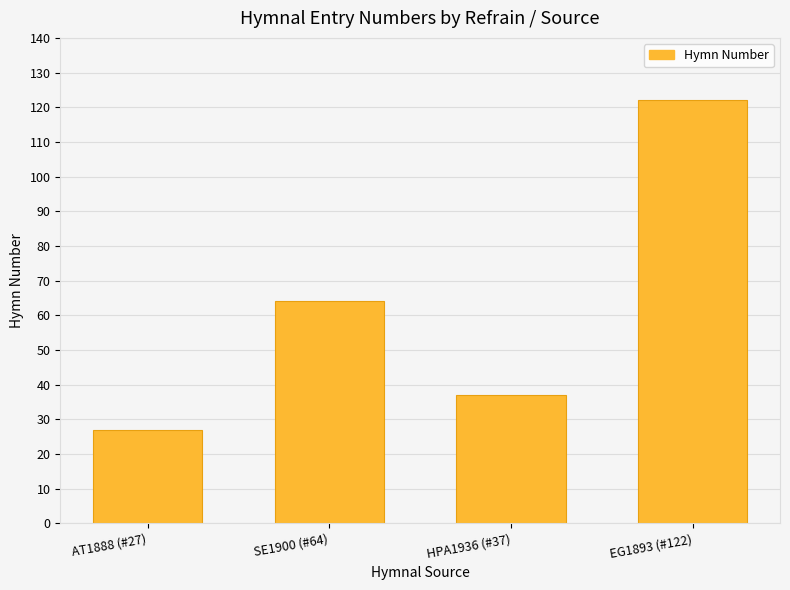

Reading left to right, list all the values displayed in this chart.

AT1888 (#27)=27	SE1900 (#64)=64	HPA1936 (#37)=37	EG1893 (#122)=122